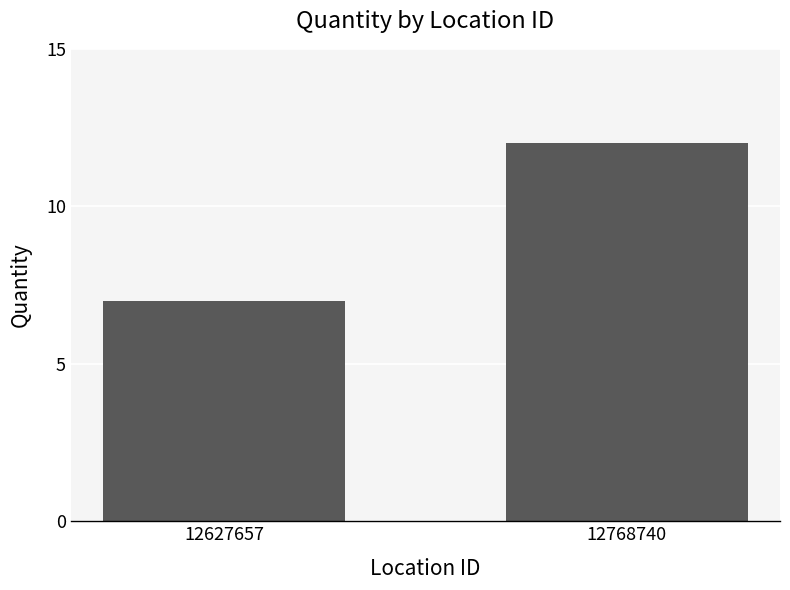

Which has a higher value, 12768740 or 12627657?

12768740